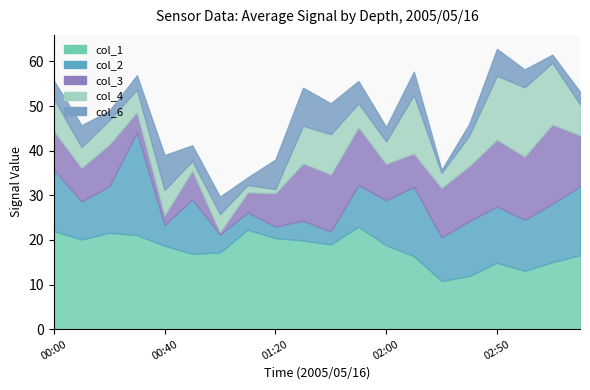

In col_6, how many points are higher than both neighbors (excluding endpoints)?

6